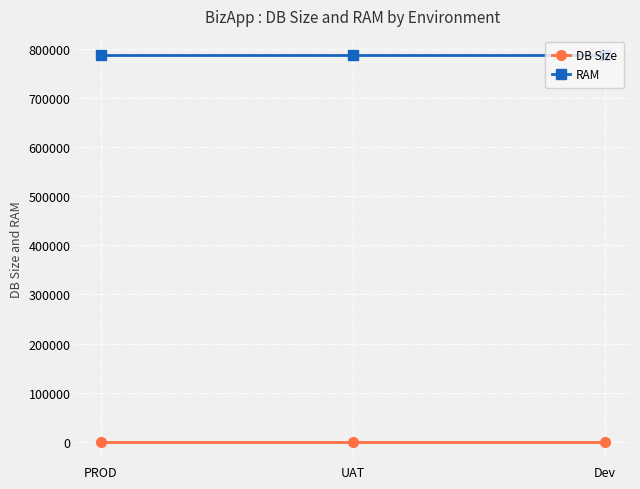

List the series in order of their overall mean, highest first.

RAM, DB Size